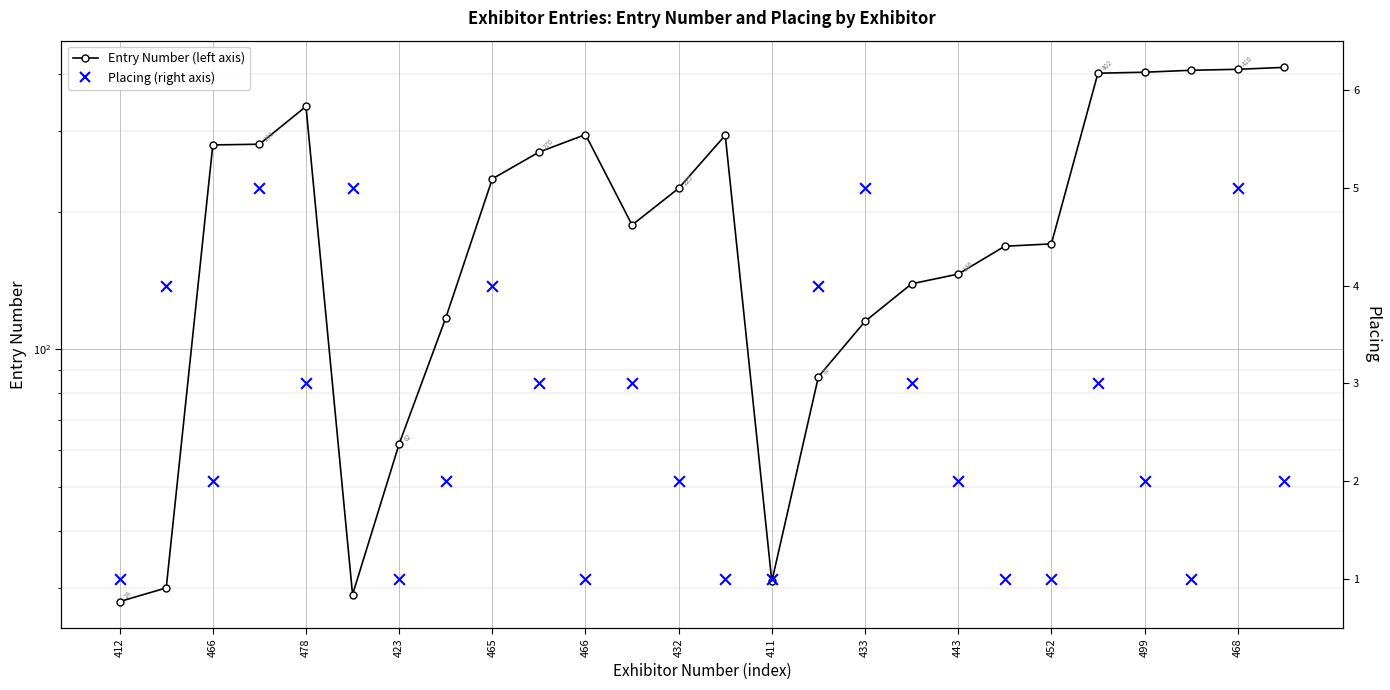

Which series contains the highest Y value?

Entry Number (left axis)